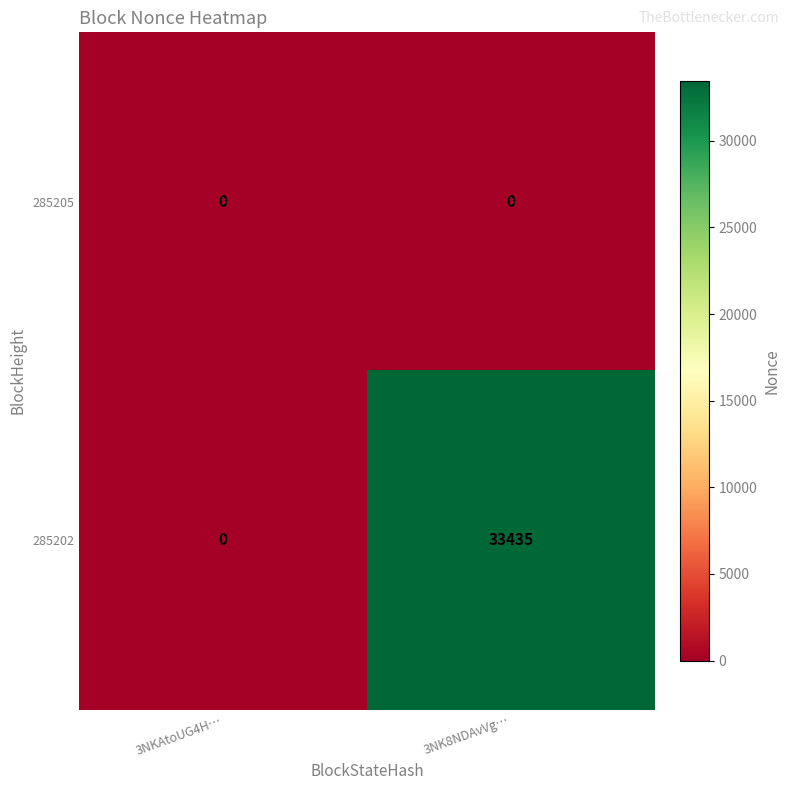

What is the average value of the 285202 series?

16718